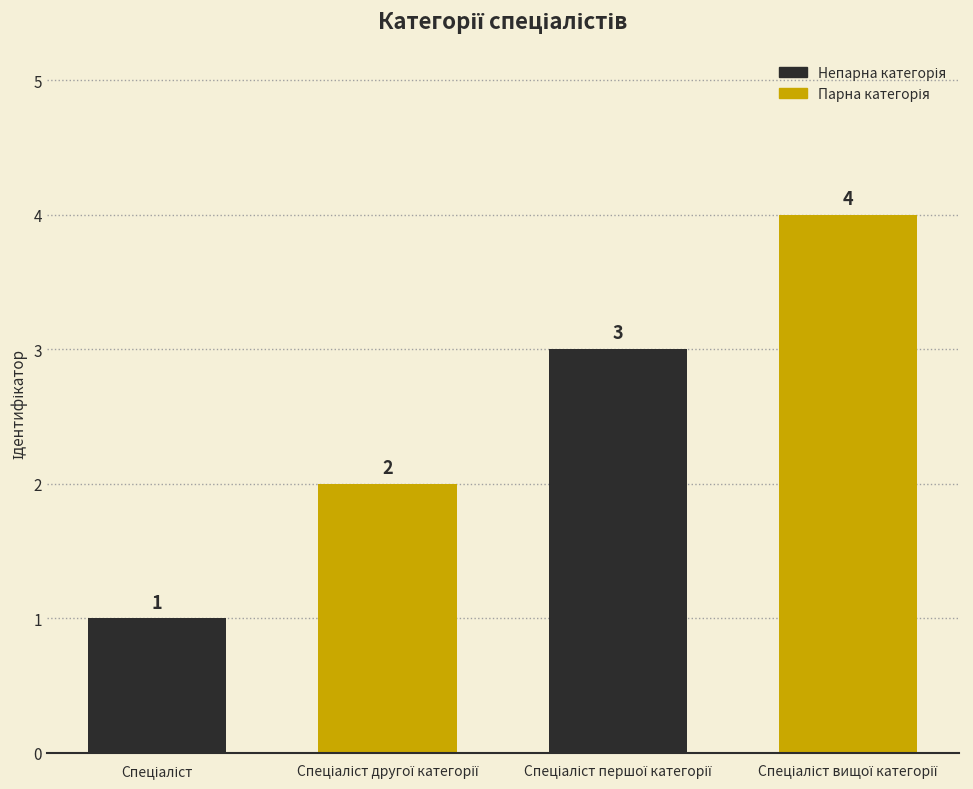

What is the greatest value displayed?

4